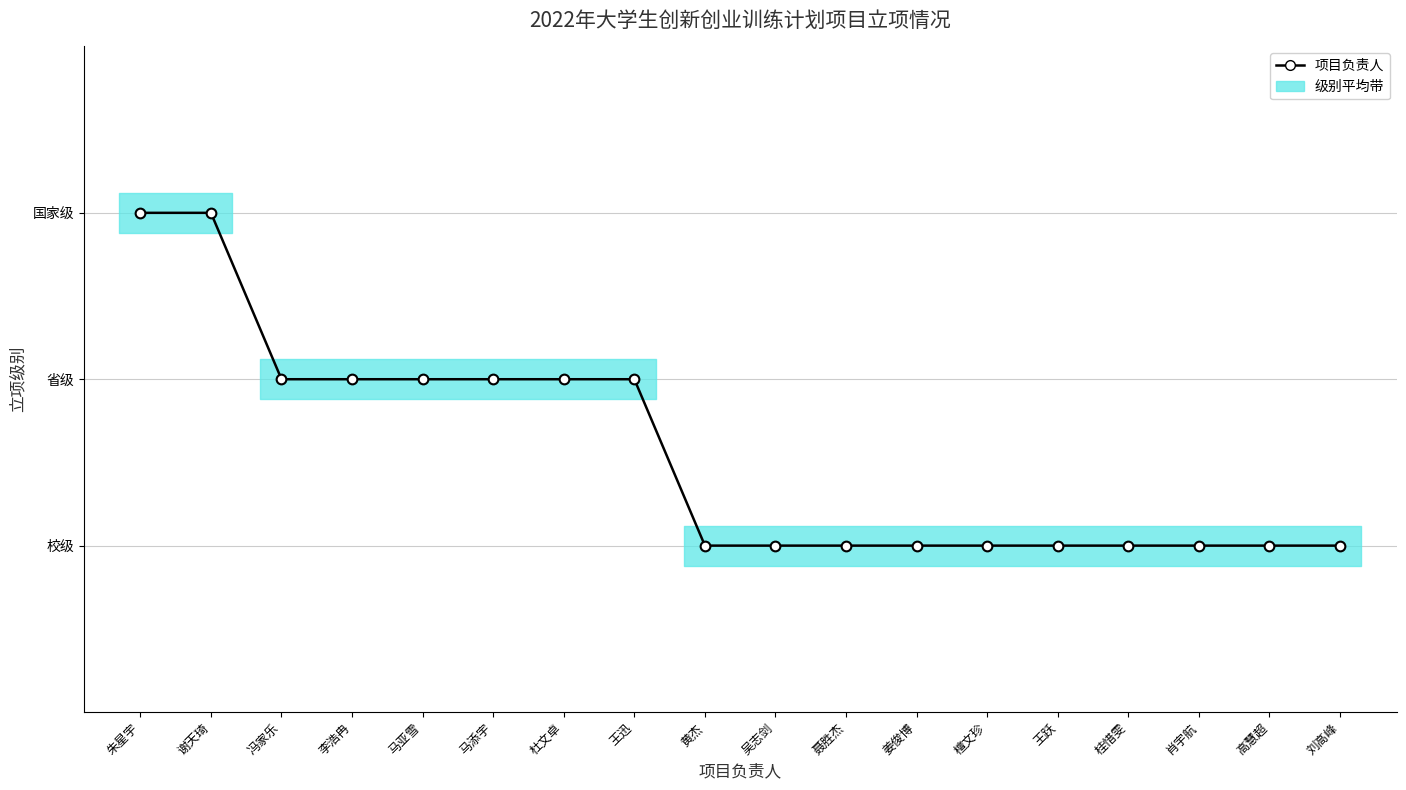

Is it true that the value at 檀文珍 is 1?

True